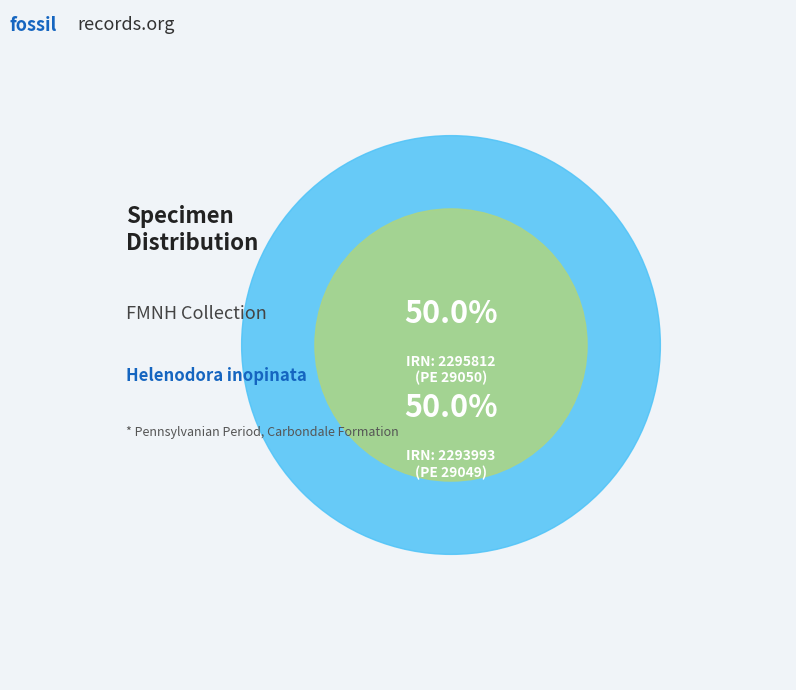

To the nearest percent, what portion does d0607df3-766a-42dd-8e13-281d904a9bcc represent?

50%